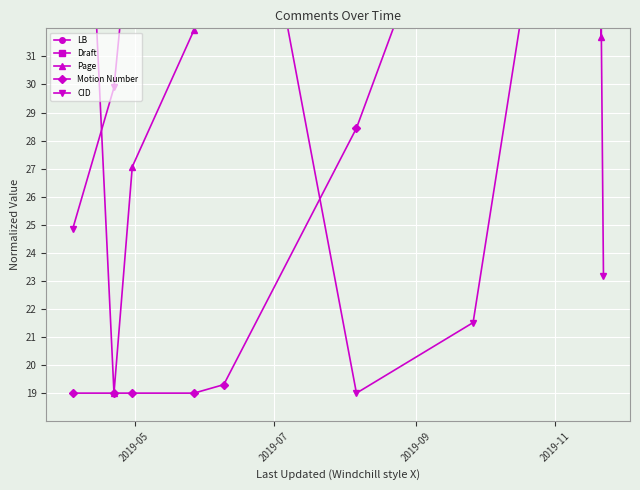

What are all the series names shown in the legend?

LB, Draft, Page, Motion Number, CID